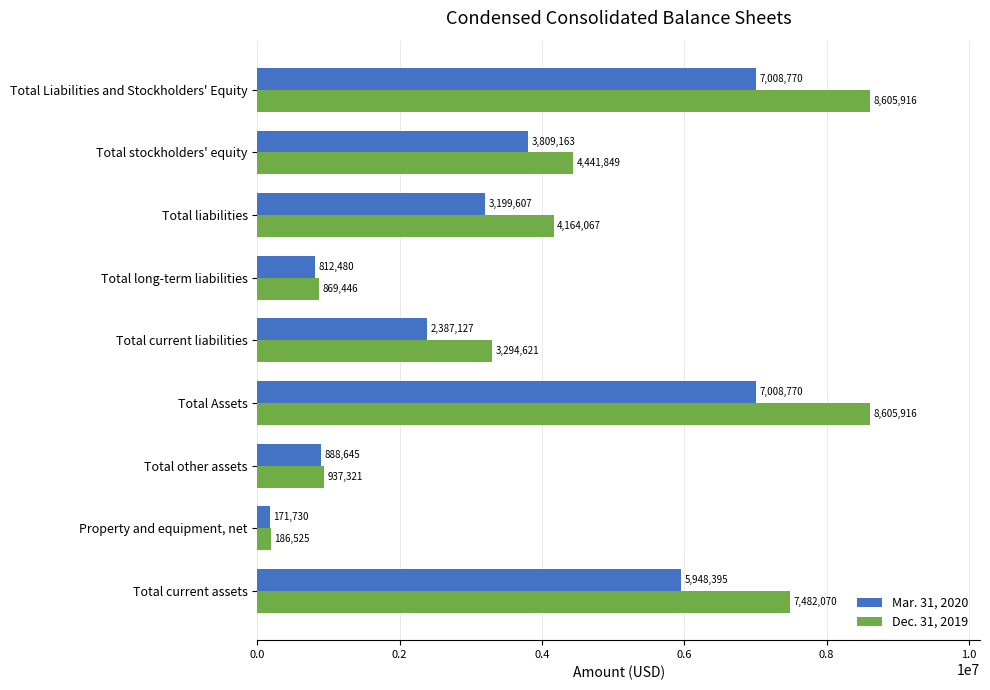

How many categories are shown in the chart?

9